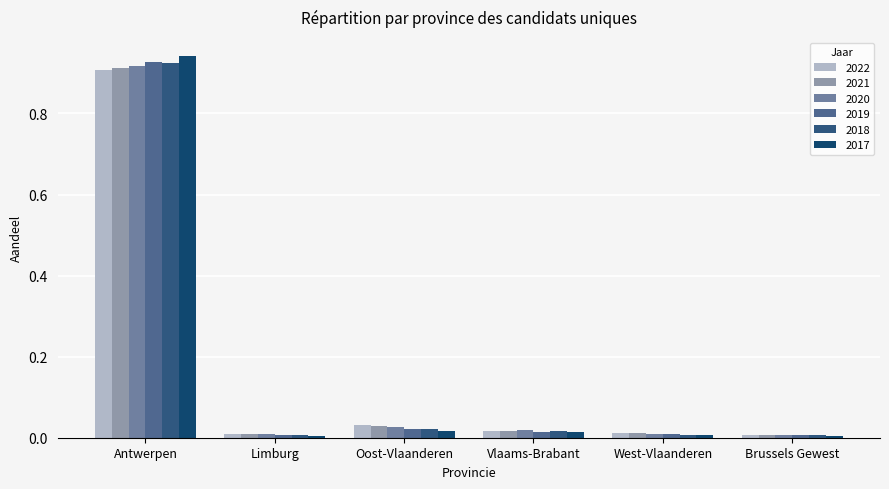

Does the chart contain stacked bars?

No